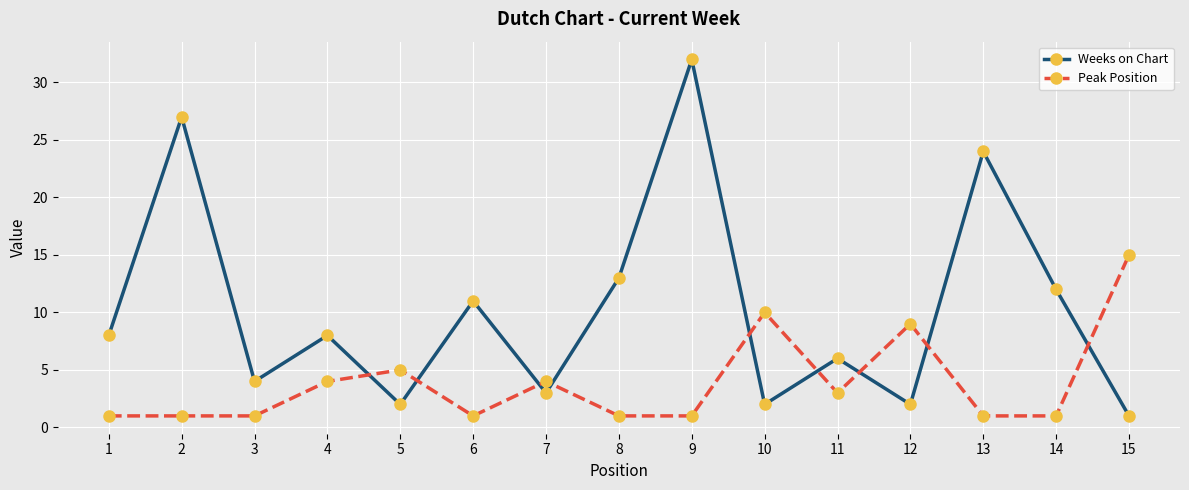

Where do Peak Position and Weeks on Chart first cross each other?

4 and 5